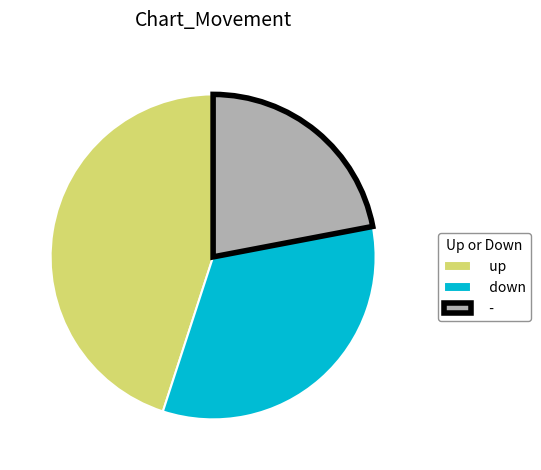

Is the sum of - and up greater than half?

Yes